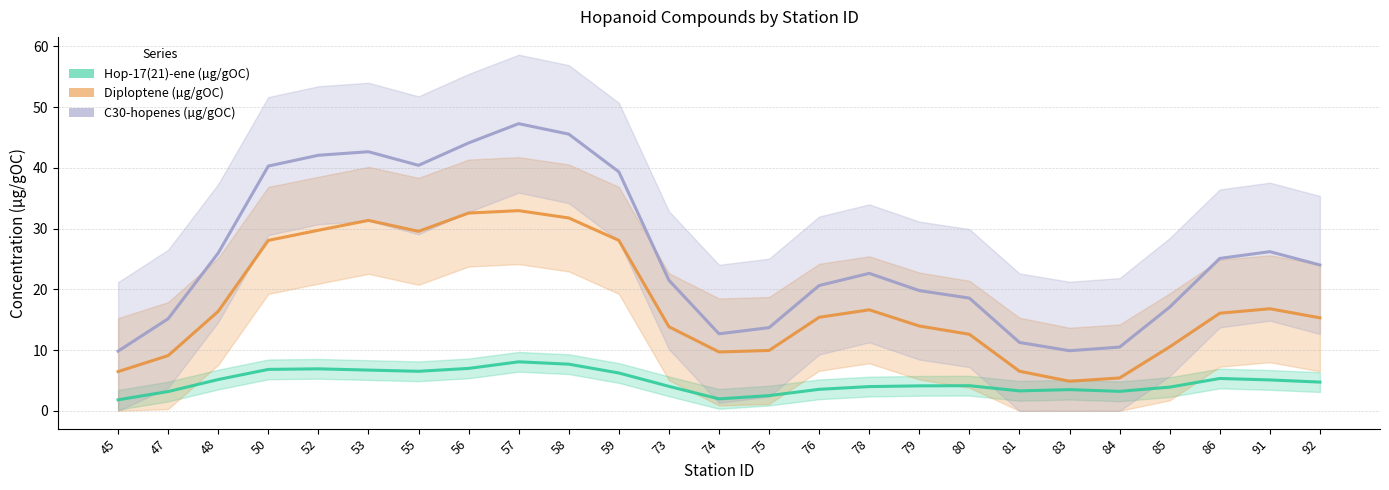

How many interior local valleys does the C30-hopenes (µg/gOC) series have?

3